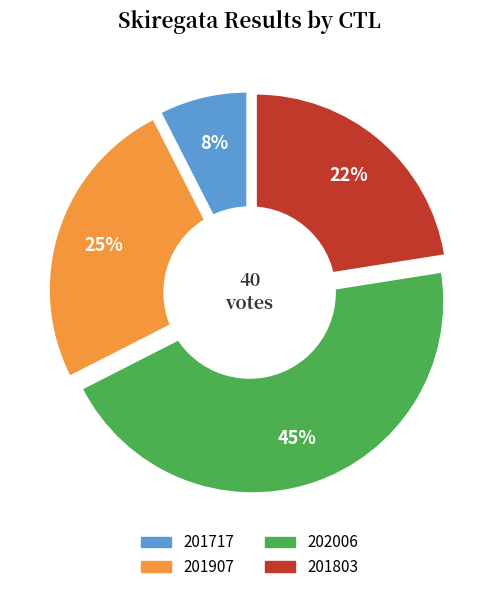

Rank the categories by value from lowest to highest.

201717, 201803, 201907, 202006